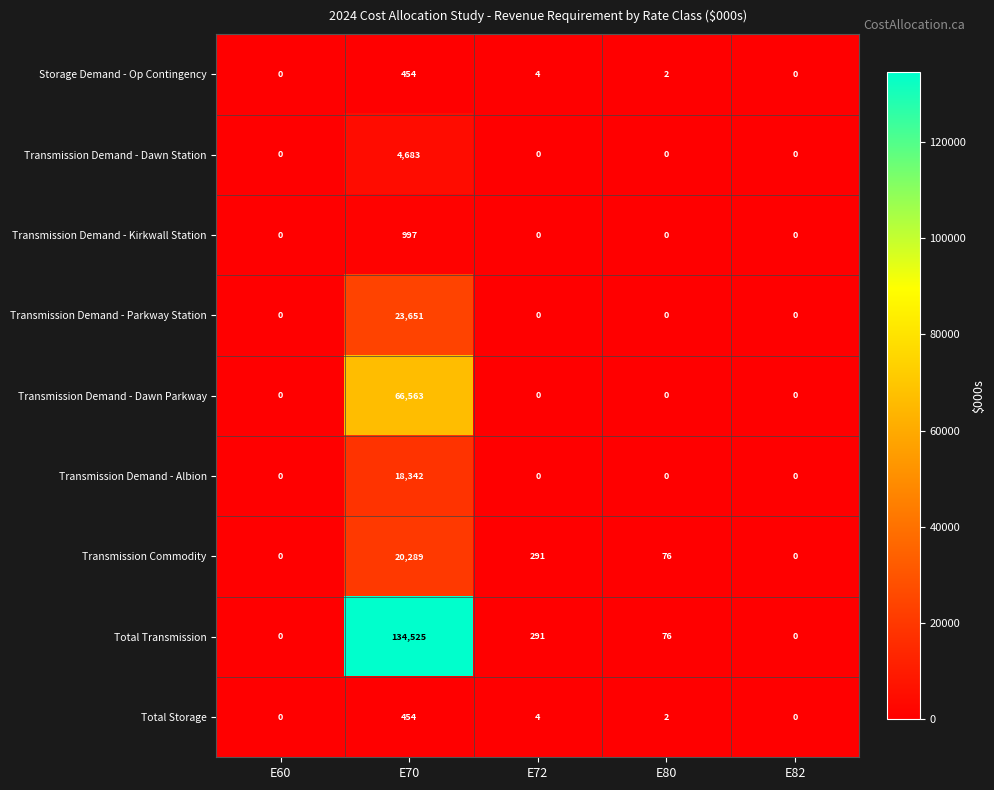

The Total Storage series shows 0 at E82. True or false?

True